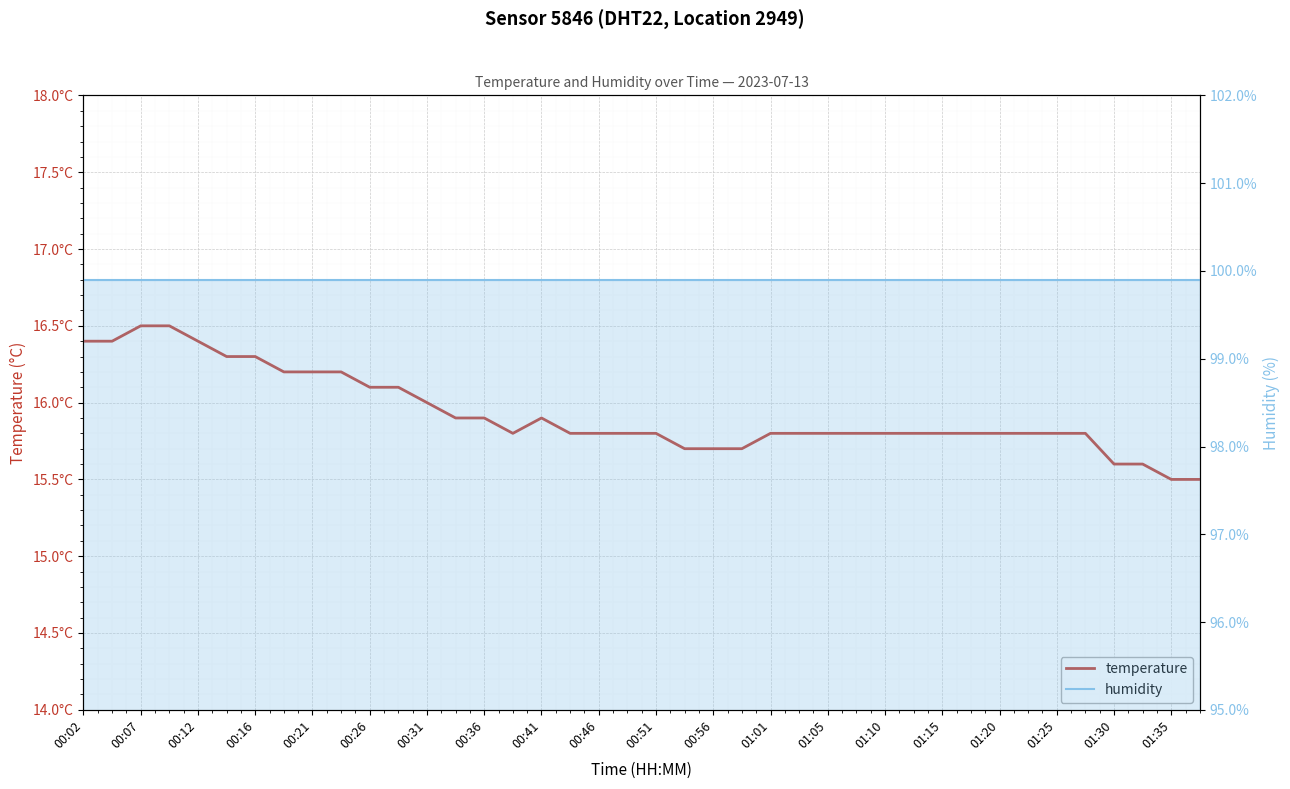

Is it true that temperature equals 3.5 at 27?

False